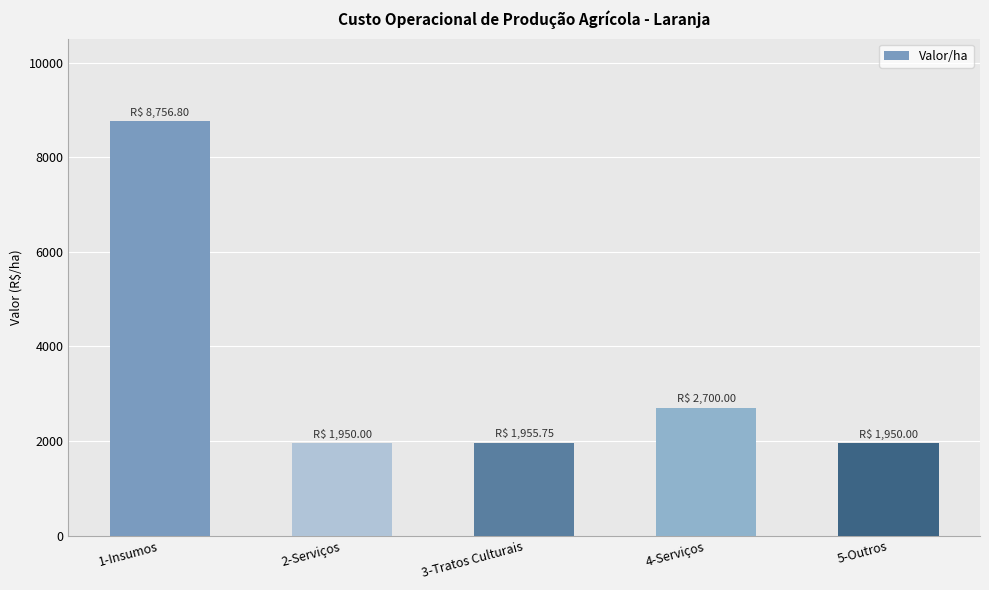

What is the difference between the values at 4-Serviços and 5-Outros?

750.0